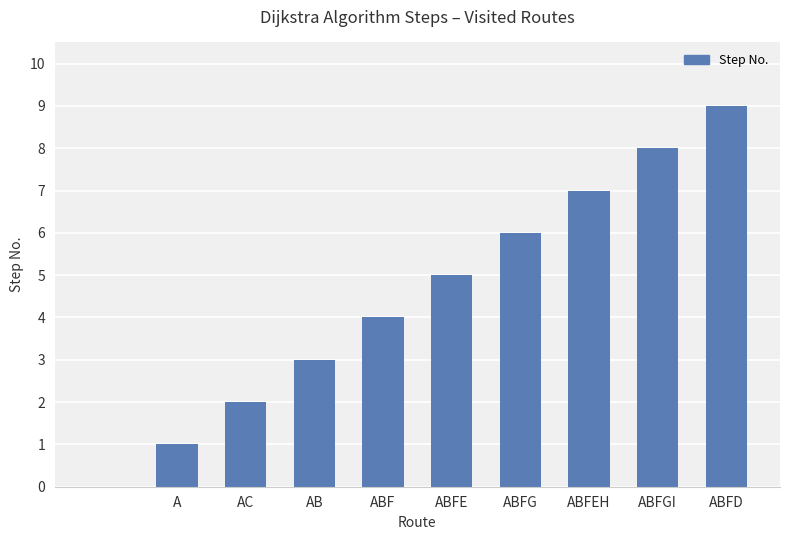

What is the greatest value displayed?

9